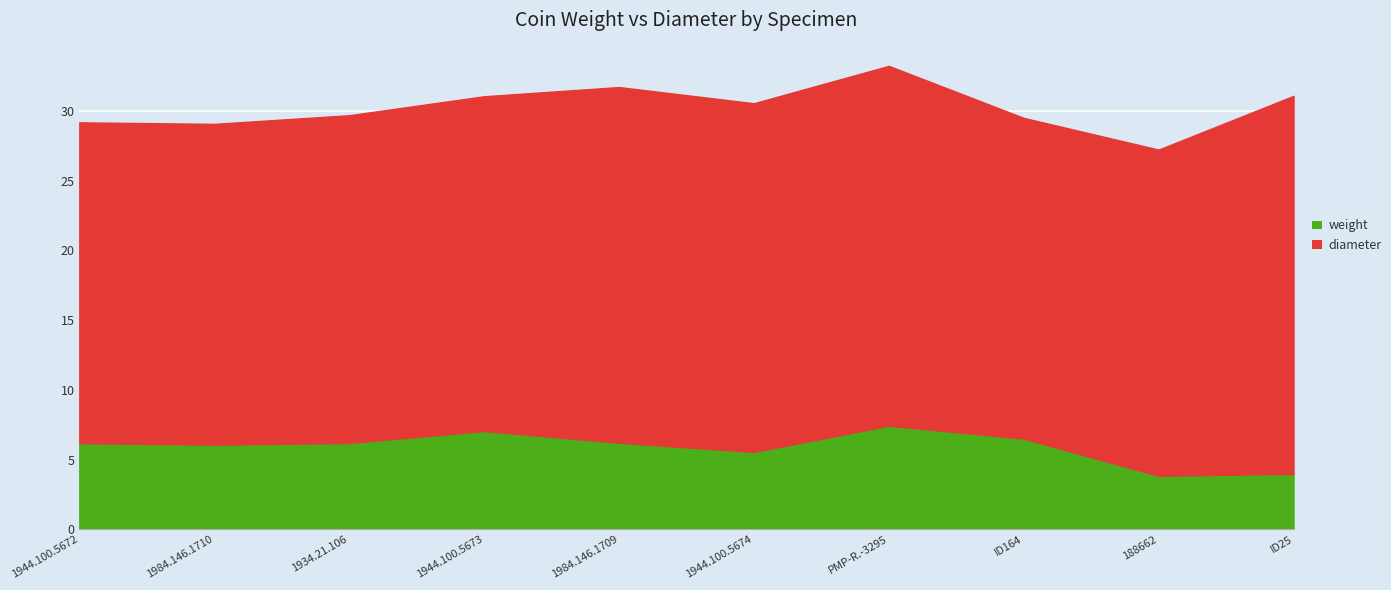

What is the difference between the second highest and second lowest values in the diameter series?

2.8